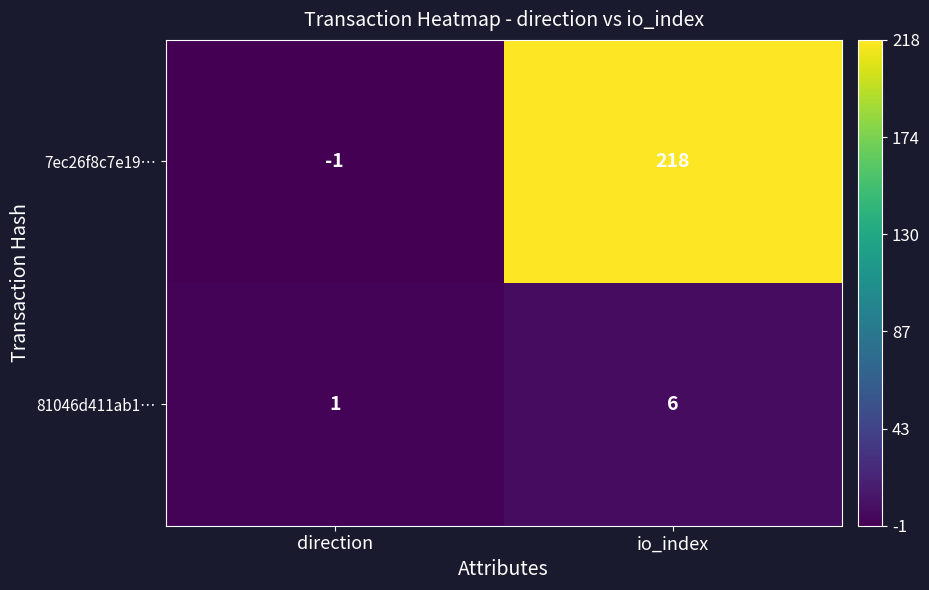

Which series has the largest total across all categories?

7ec26f8c7e19…